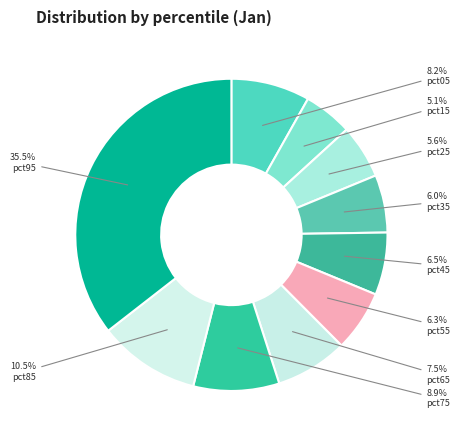

What percentage is NOT represented by pct75?

91.1%